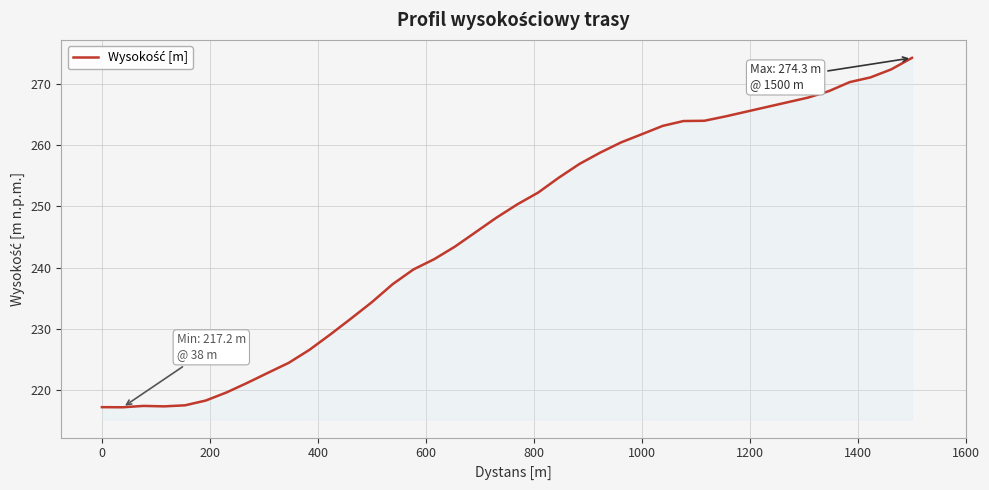

What is the smallest value displayed?

217.2